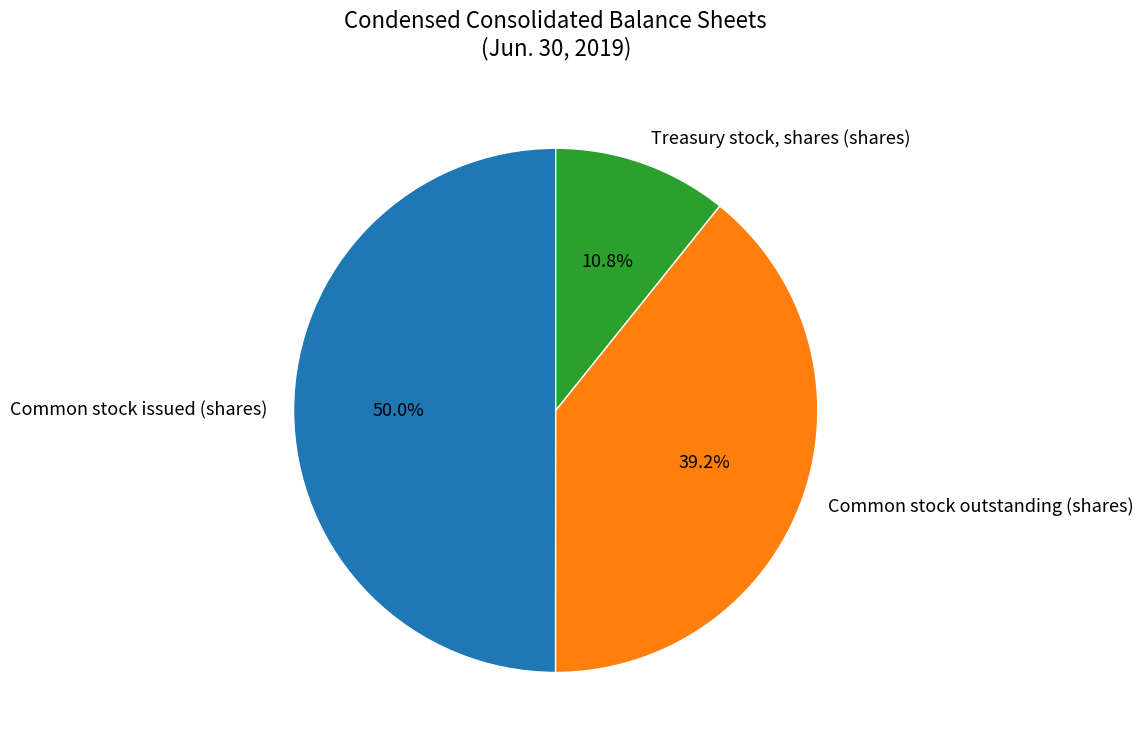

What percentage is NOT represented by Common stock issued (shares)?

50.0%